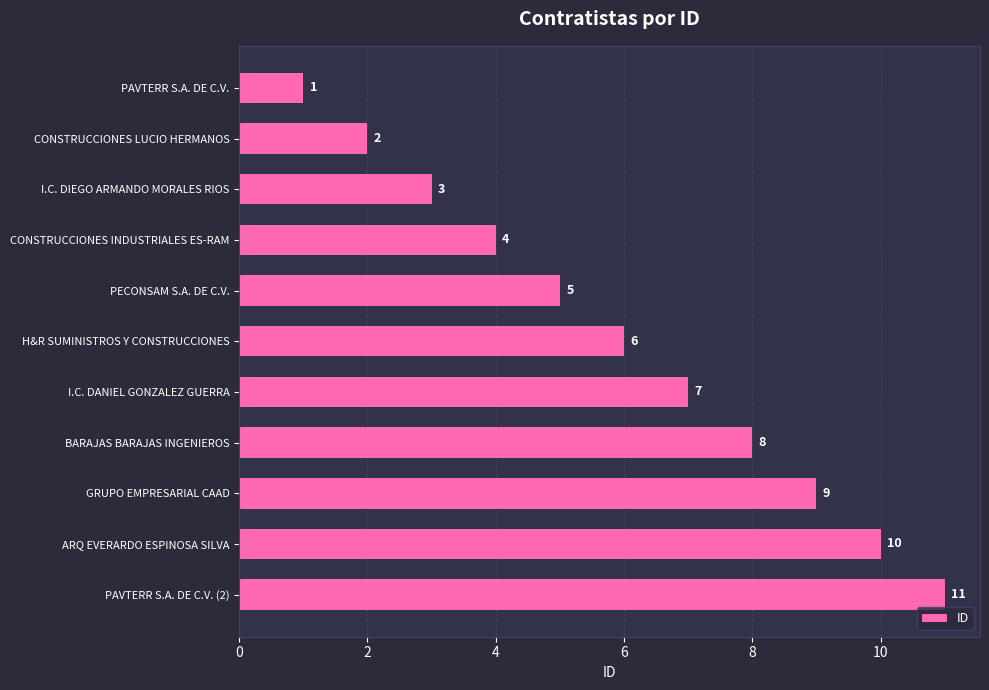

What is the value of the 11th bar from the top?

11